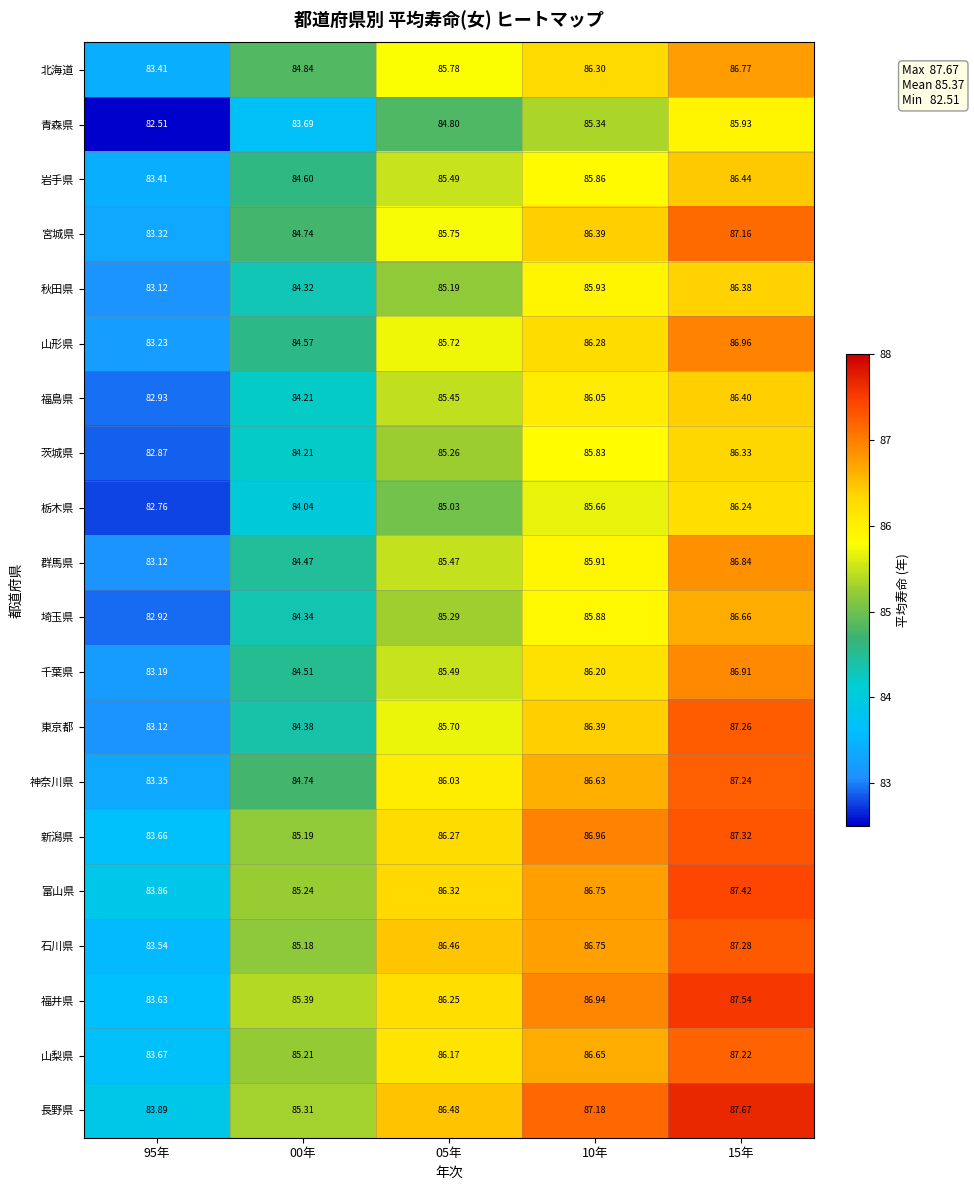

At which category does the chart reach its peak across all series?

15年